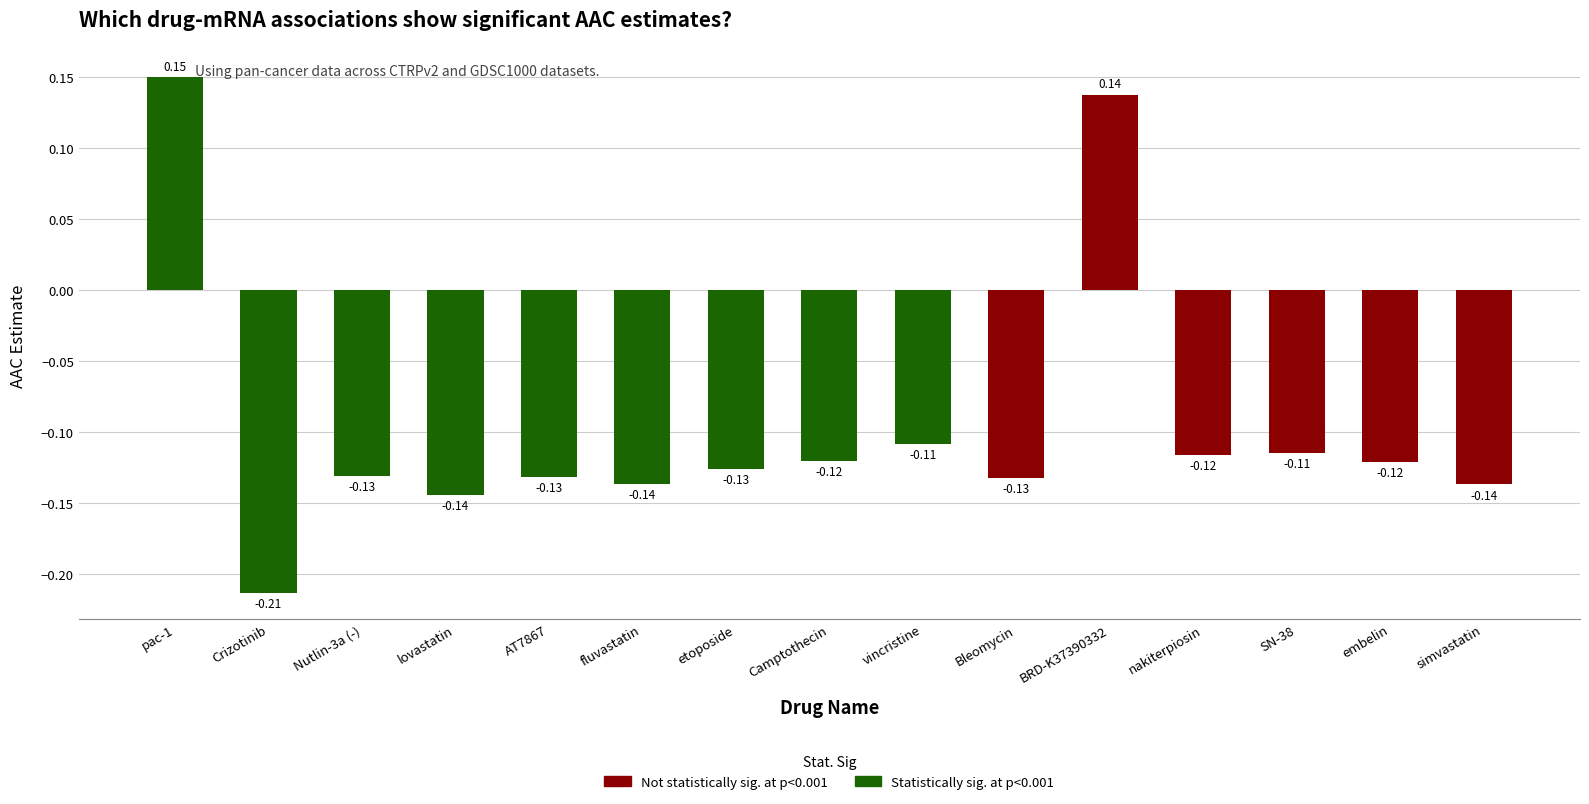

Are the bars horizontal?

No